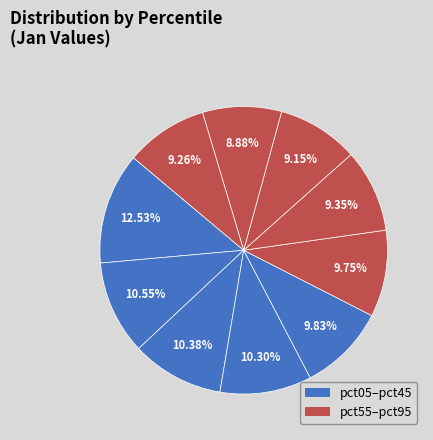

Is there a majority slice in this chart?

No